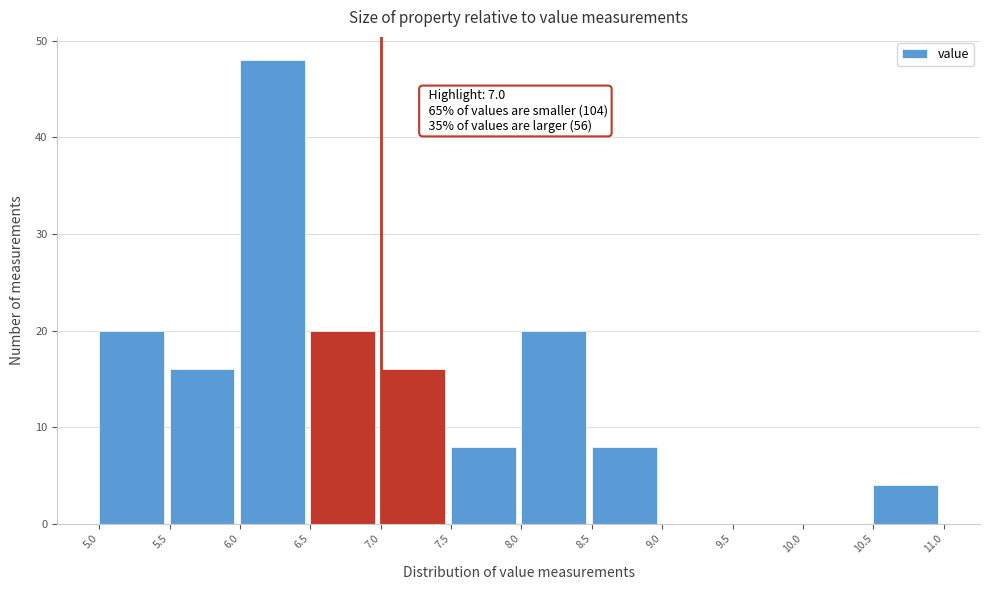

Which range on the x-axis has the tallest bar?

6.0 to 6.5